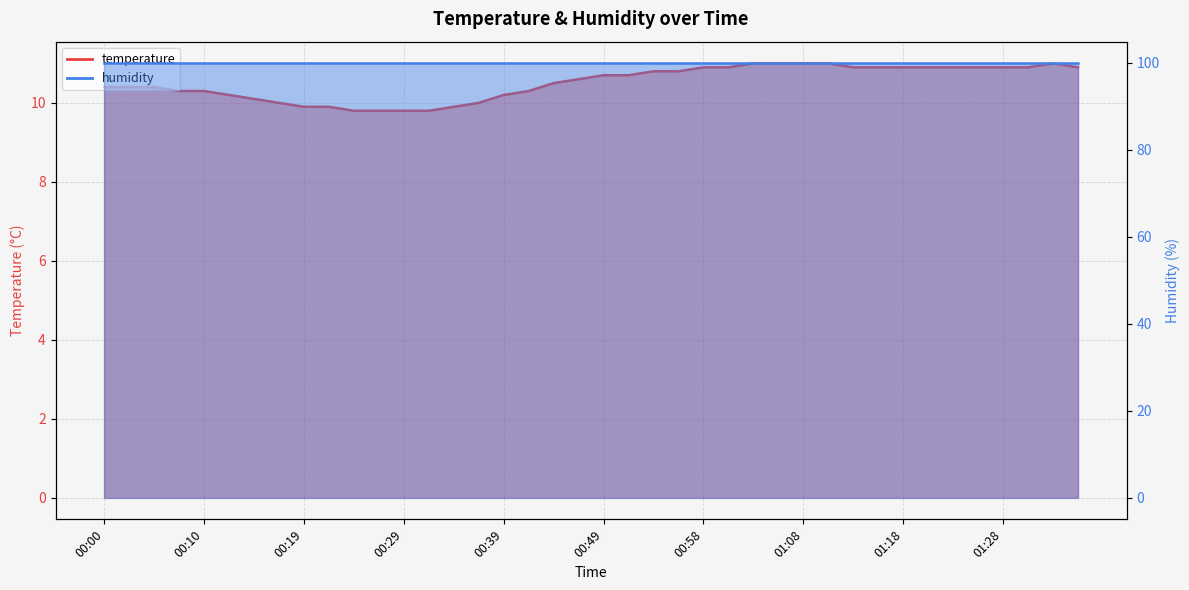

True or false: the data shows 10.8 at 00:56.

True